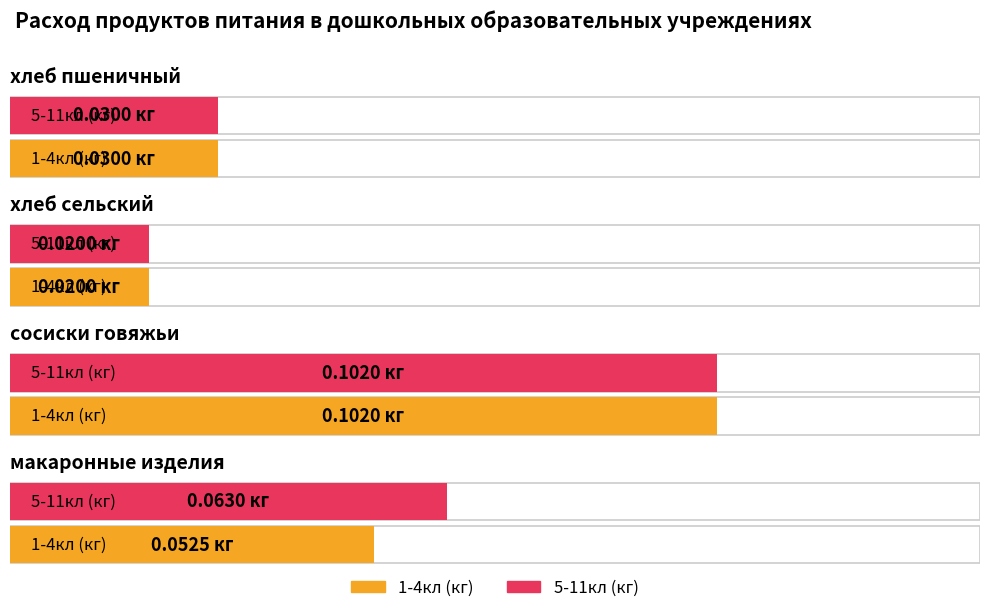

Rank the series at сосиски говяжьи from lowest to highest value.

1-4кл (кг), 5-11кл (кг)